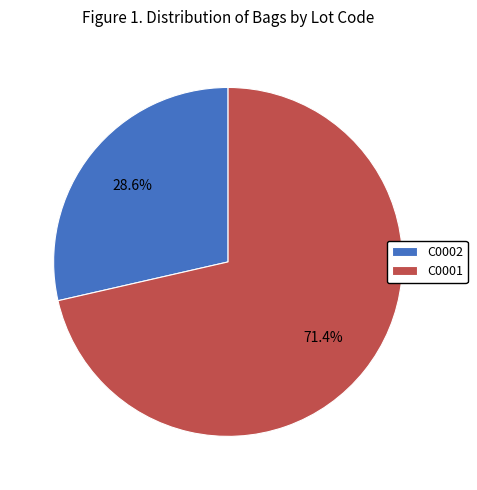

What percentage is NOT represented by C0001?

28.6%